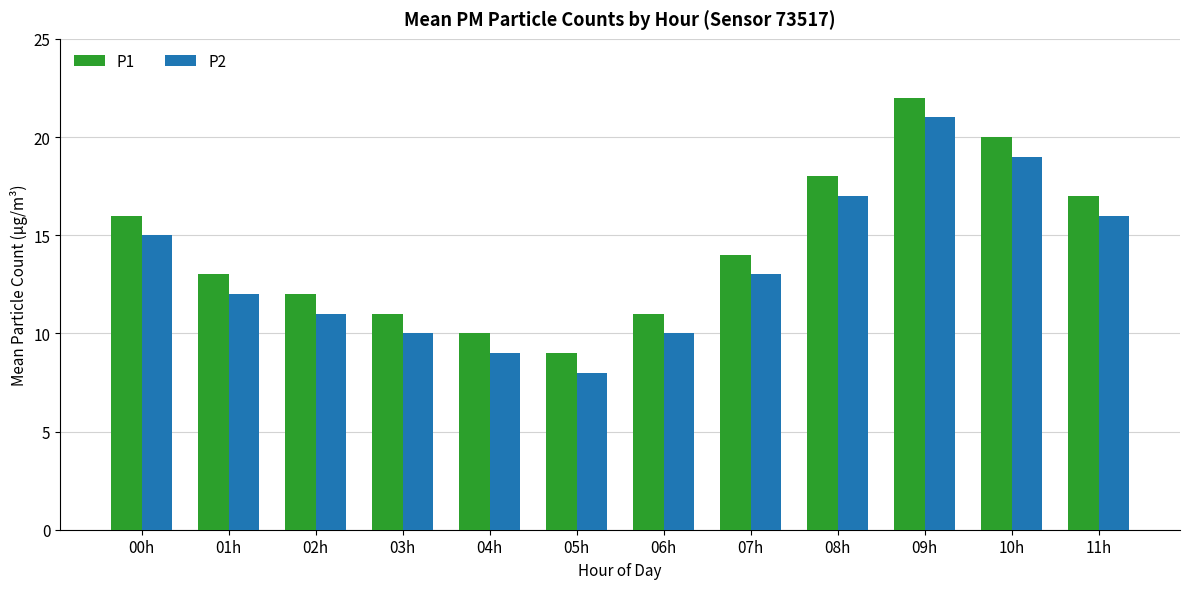

At which category is the sum across all series the highest?

09h